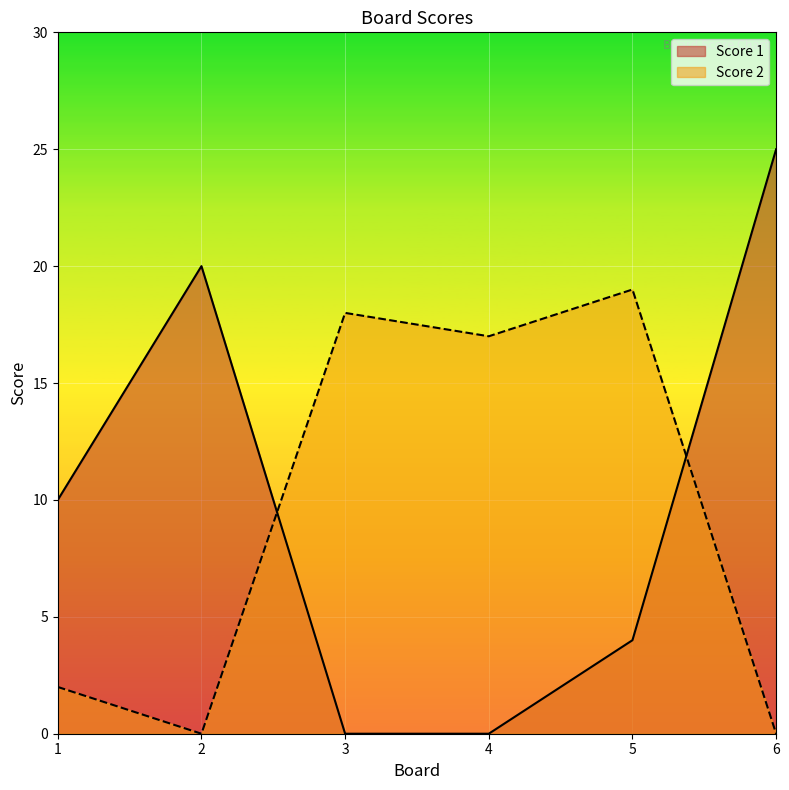

How many positive values does the Score 2 series have?

4